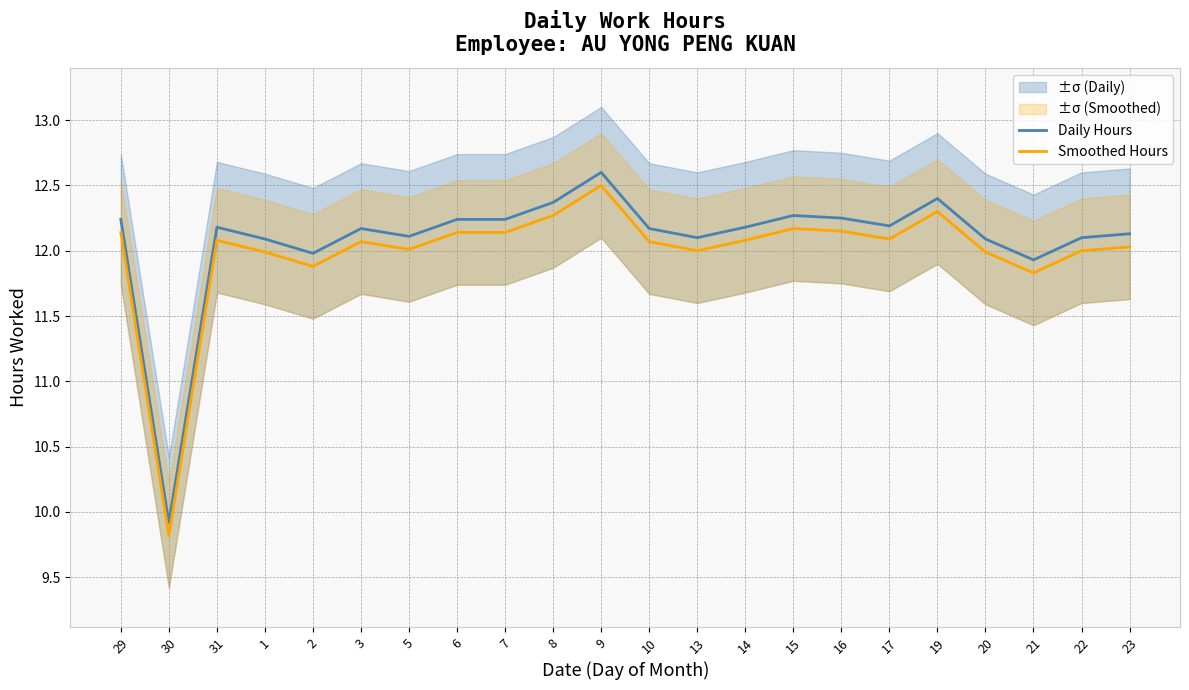

At which label is Smoothed Hours closest to 11?

21